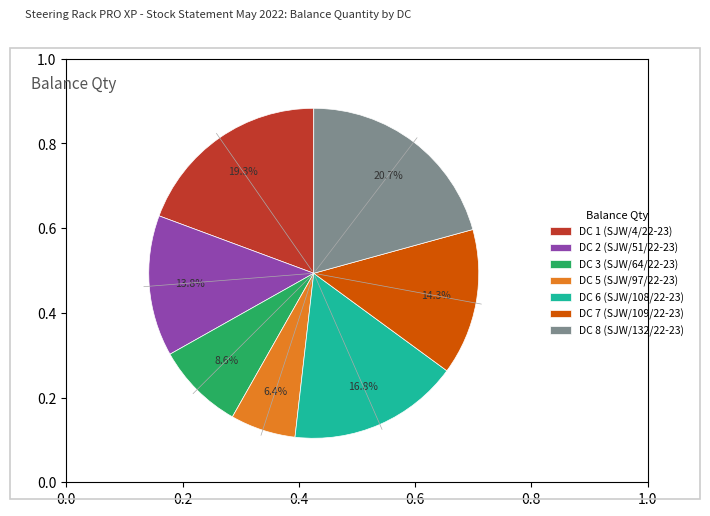

What is the smallest slice in the pie chart?

DC 5 (SJW/97/22-23)